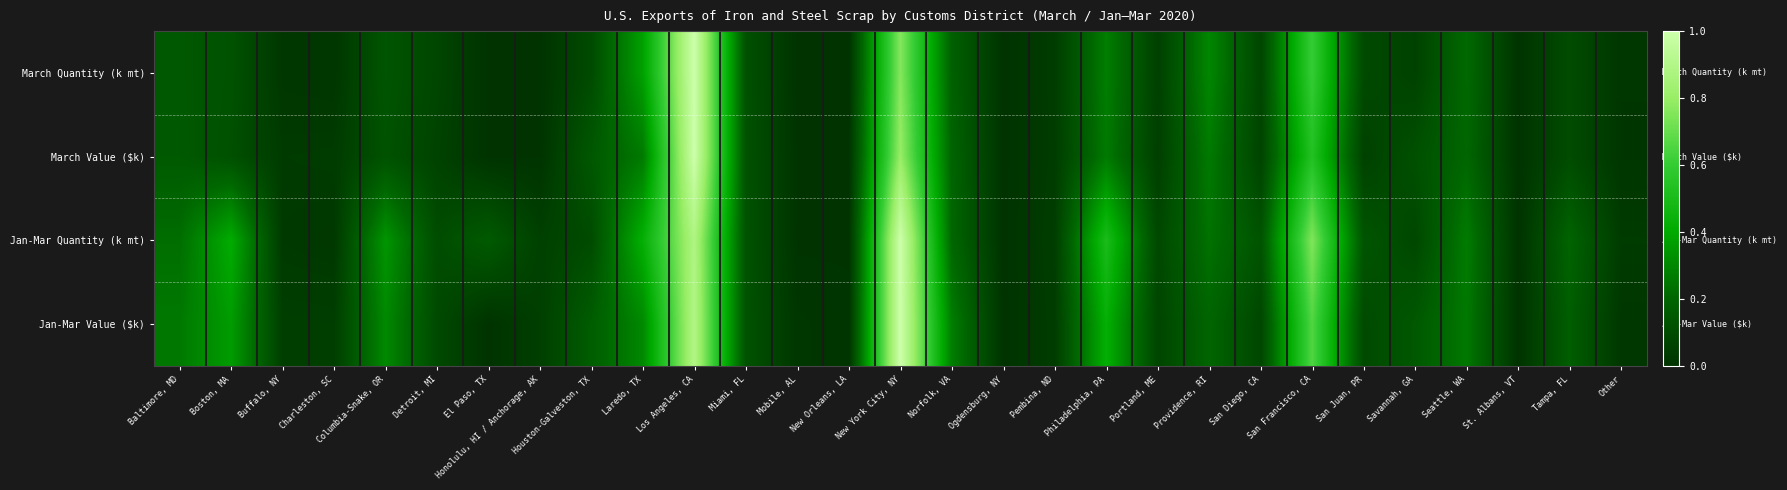

At how many categories does at least one series exceed 0?

29